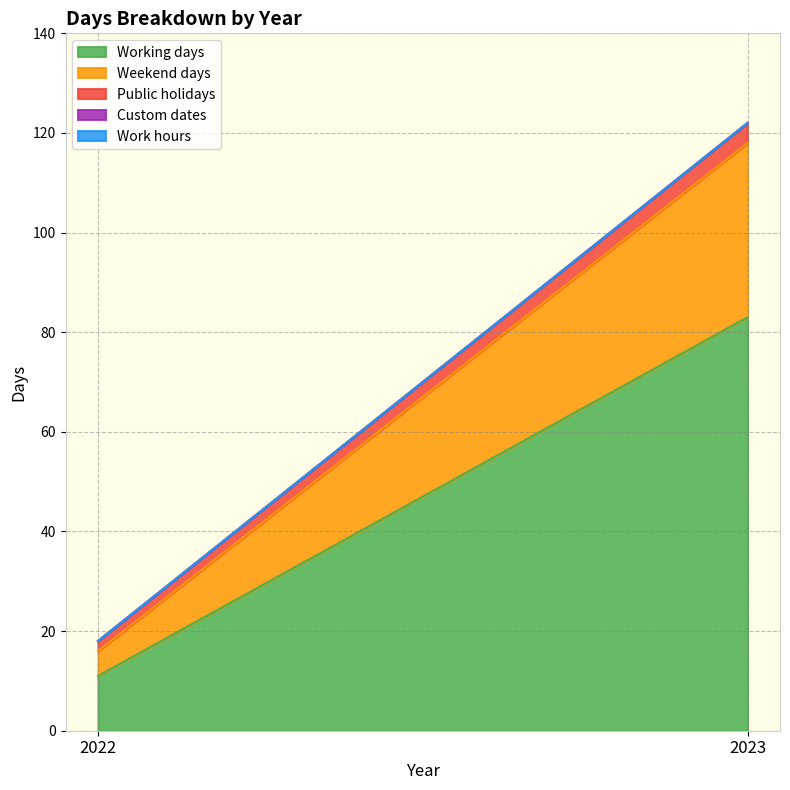

How many Working days values are between 11 and 83?

2